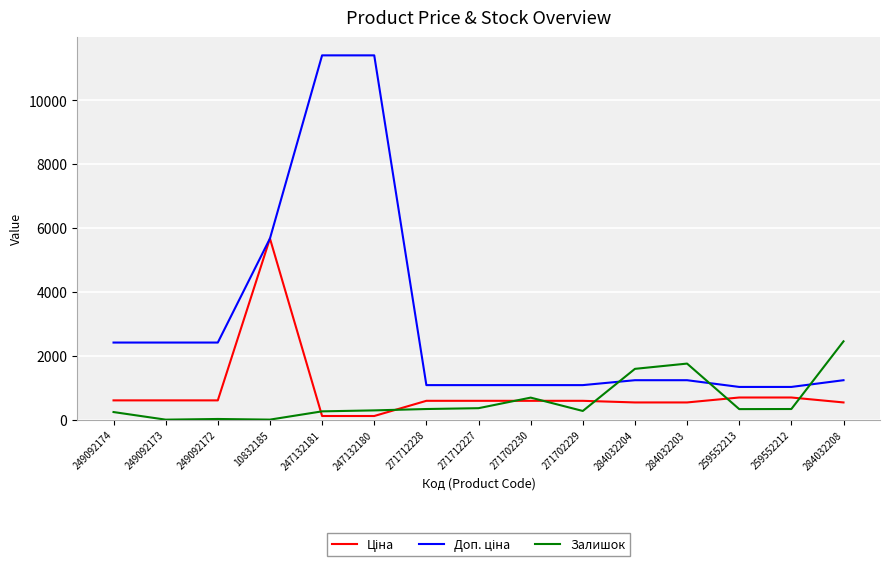

What is the spread (max minus min) of values at 271702230?

491.7